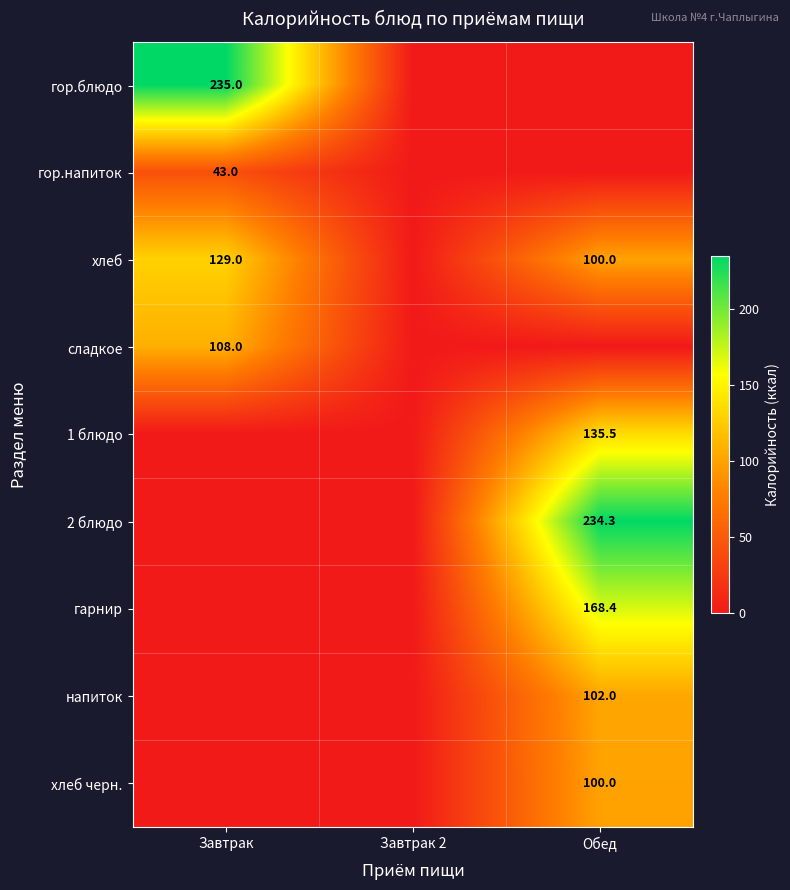

Is it true that гарнир equals 168.4 at Обед?

True